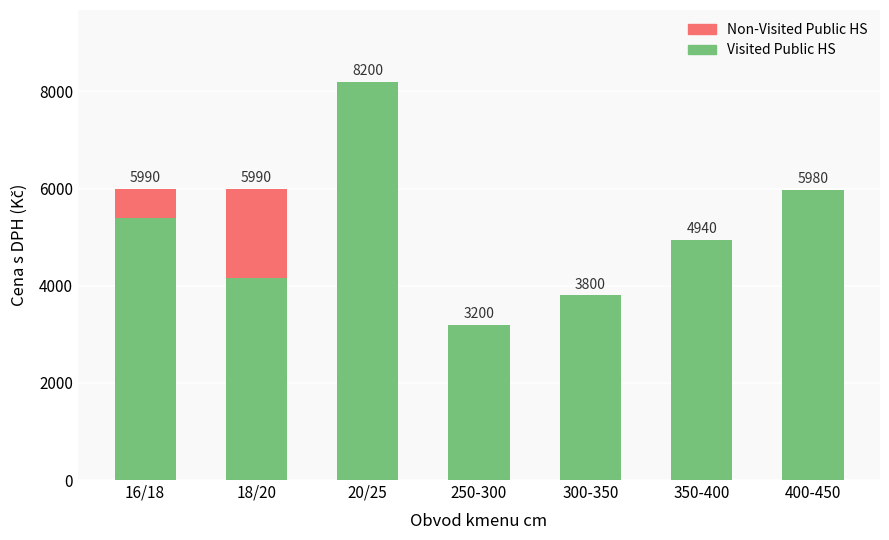

What is the total value across all series at 400-450?

5980